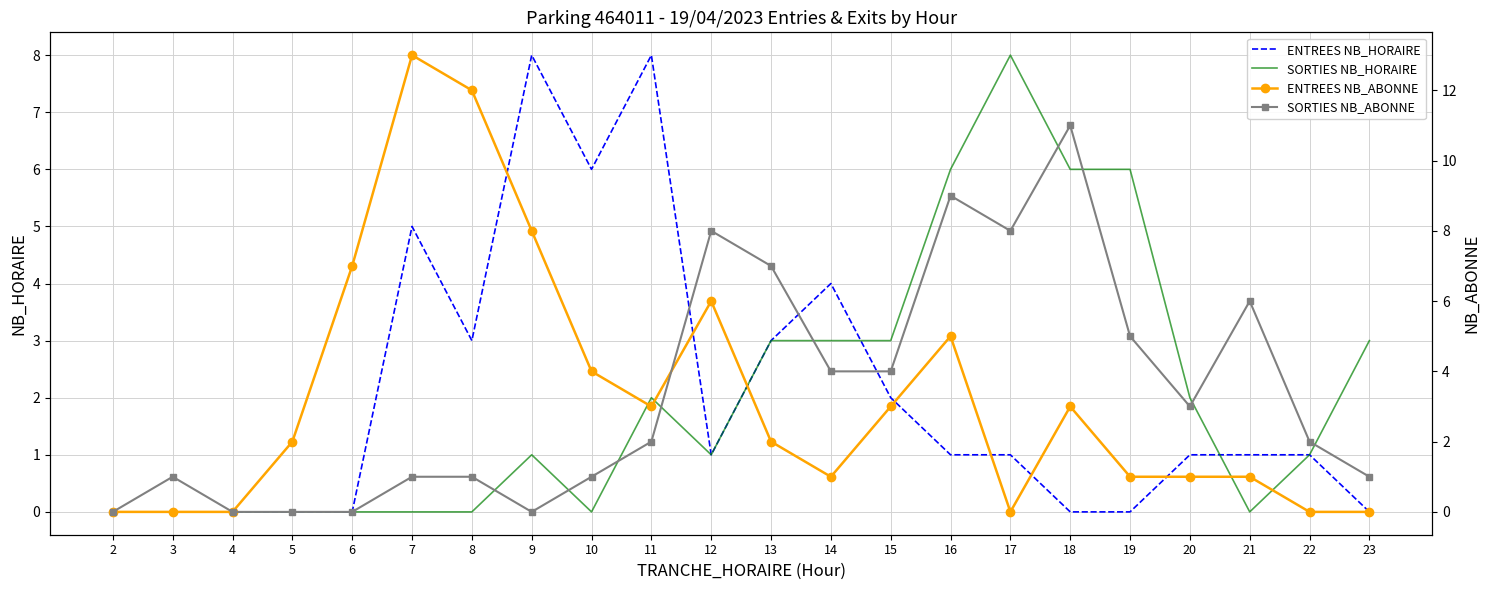

What is the sum of all ENTREES NB_ABONNE values?

72